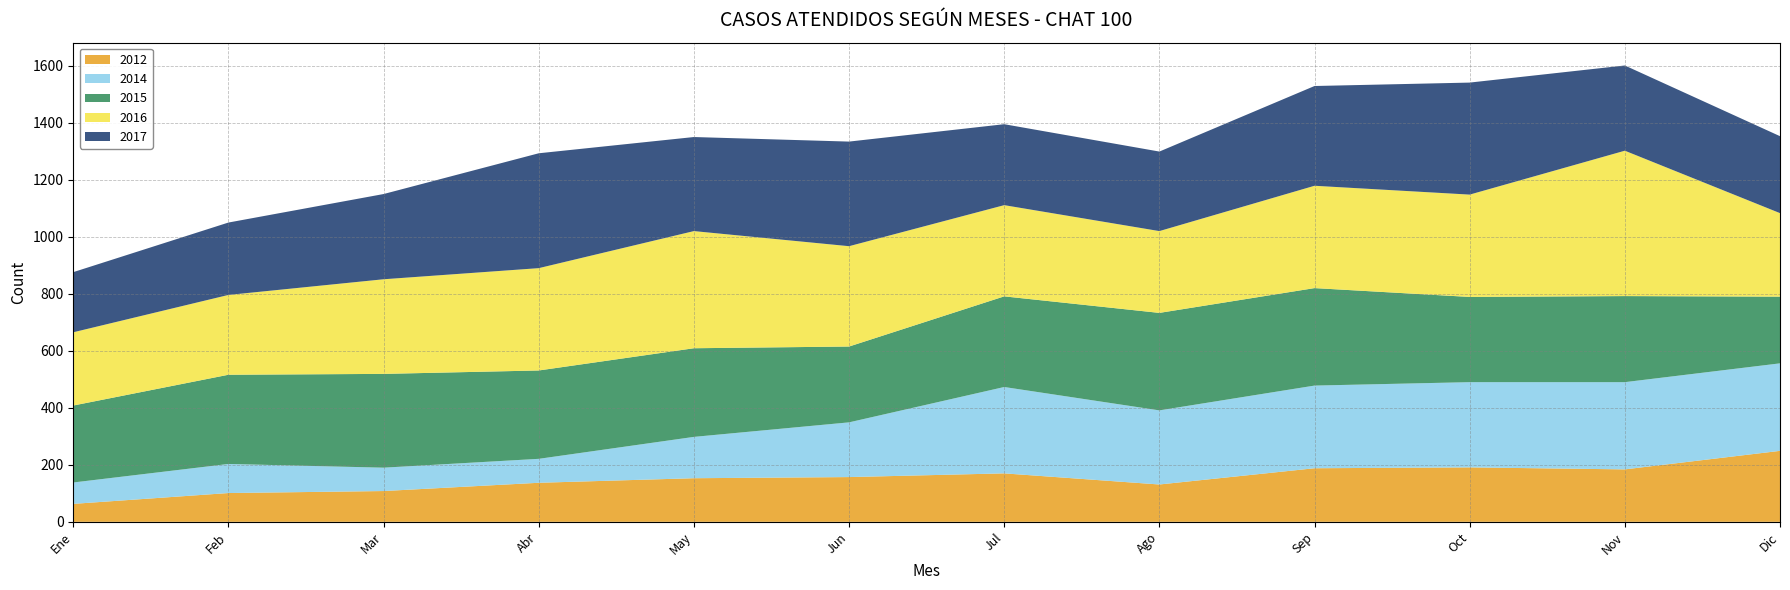

Reading right to left, transcribe all the data shown in this chart.

2012: 249	184	191	188	131	170	157	153	137	108	101	63
2014: 307	306	299	290	260	303	192	145	84	82	102	75
2015: 234	302	299	342	342	318	266	311	310	329	313	270
2016: 293	510	359	359	287	320	352	411	359	332	280	257
2017: 270	299	393	350	279	284	367	330	403	299	254	211